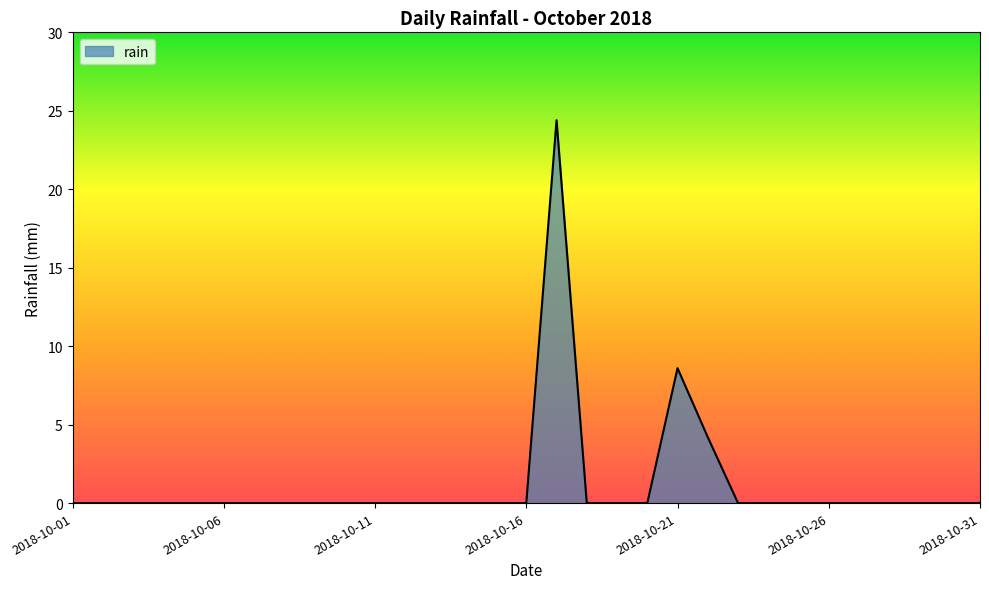

What is the difference between the maximum and minimum values?

24.4